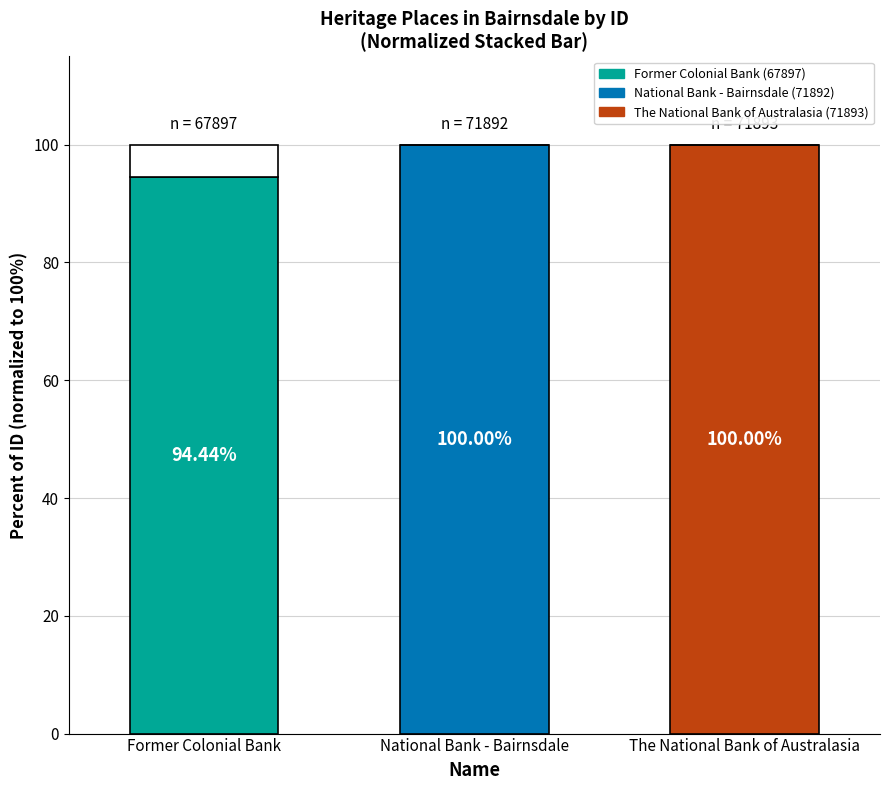

Which category has the highest value across all series?

The National Bank of Australasia